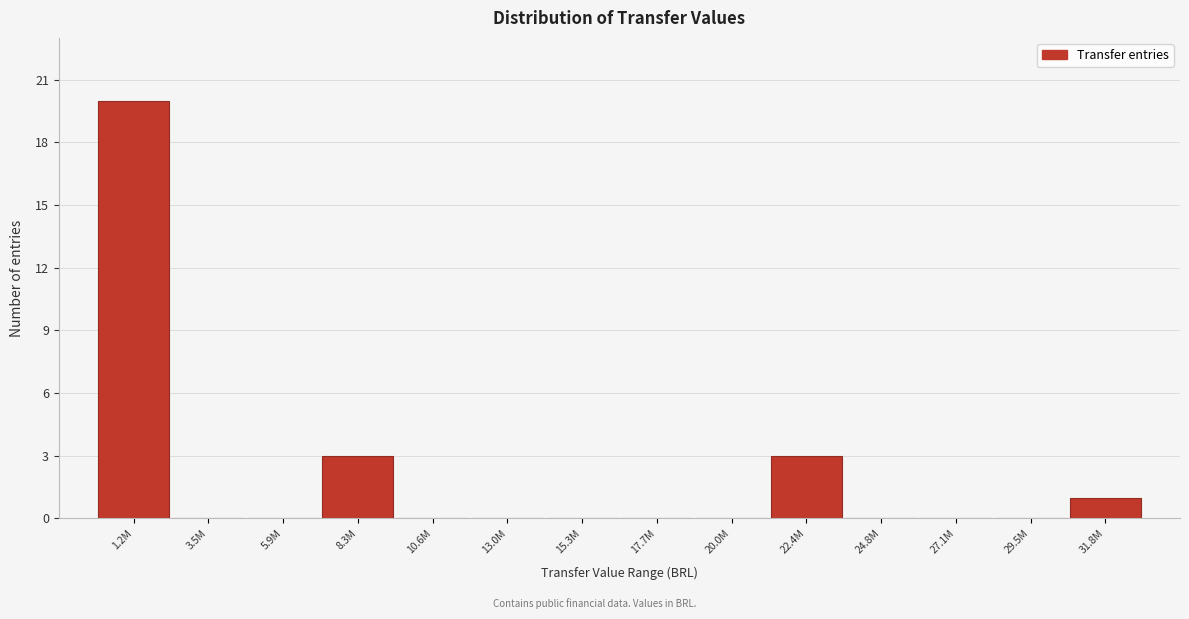

Reading left to right, transcribe all the data shown in this chart.

1.2M=20	3.5M=0	5.9M=0	8.3M=3	10.6M=0	13.0M=0	15.3M=0	17.7M=0	20.0M=0	22.4M=3	24.8M=0	27.1M=0	29.5M=0	31.8M=1